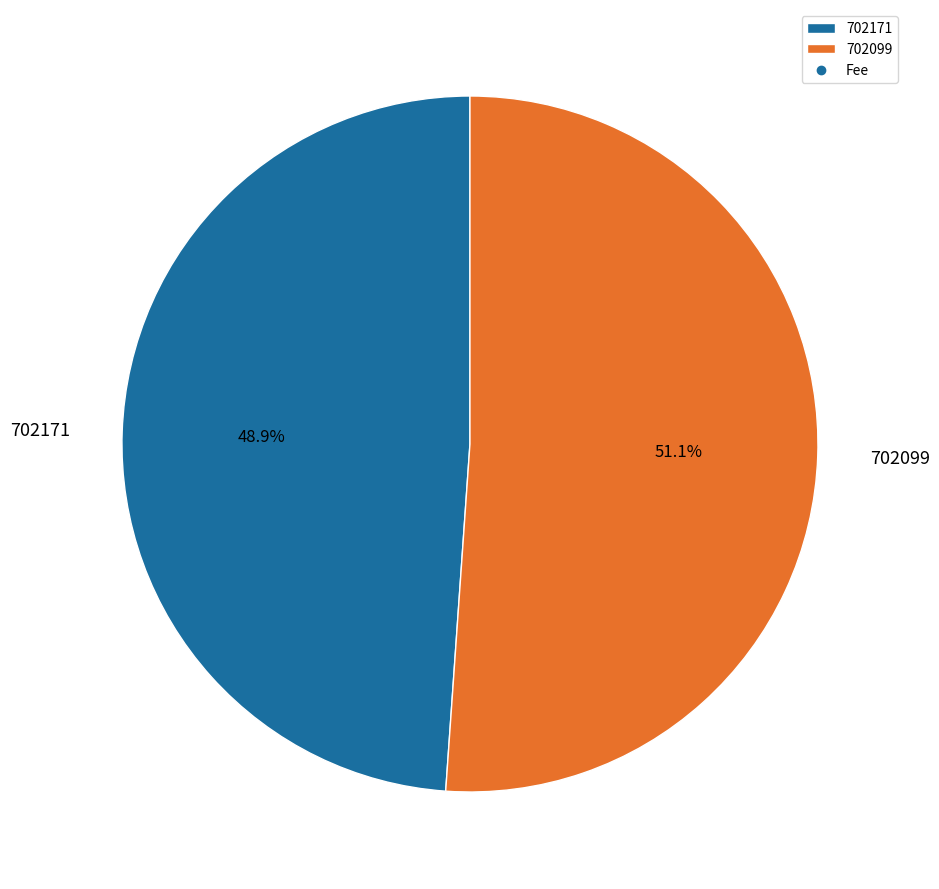

To the nearest percent, what is the difference between the 702099 and 702171 slice percentages?

2%